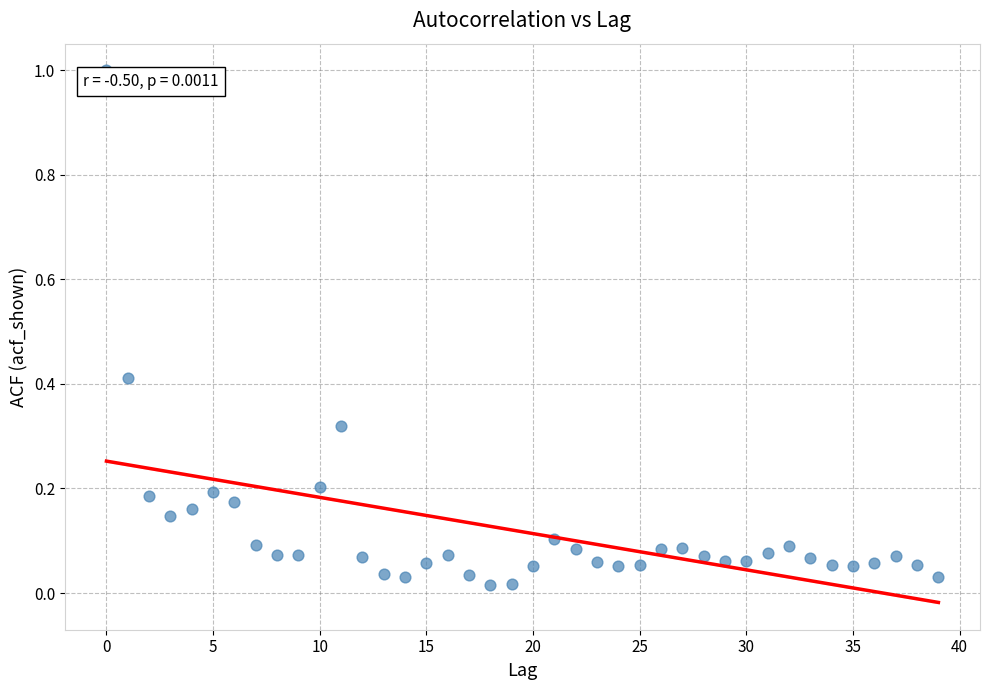

What is the range of Y values (max minus min)?

1.0